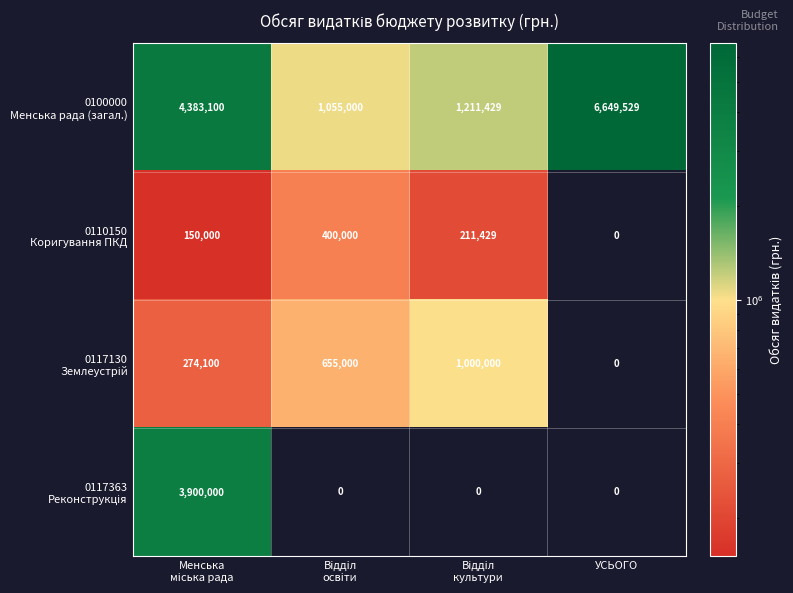

Which label corresponds to the largest value in the chart?

УСЬОГО